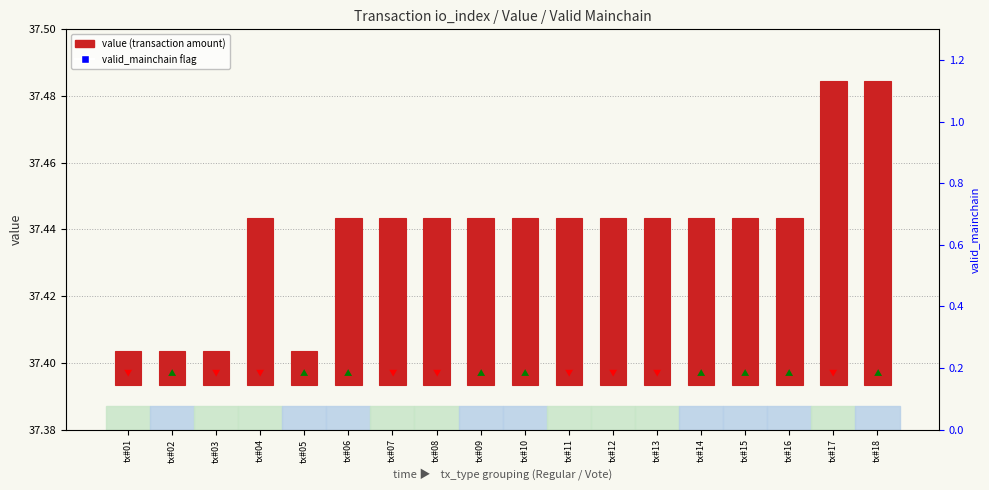

Which series contains the lowest Y value?

value (transaction amount)